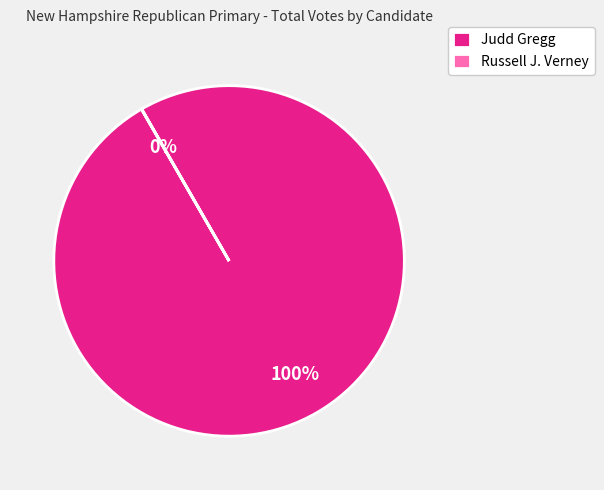

Is it true that Judd Gregg is 100% of the pie?

True